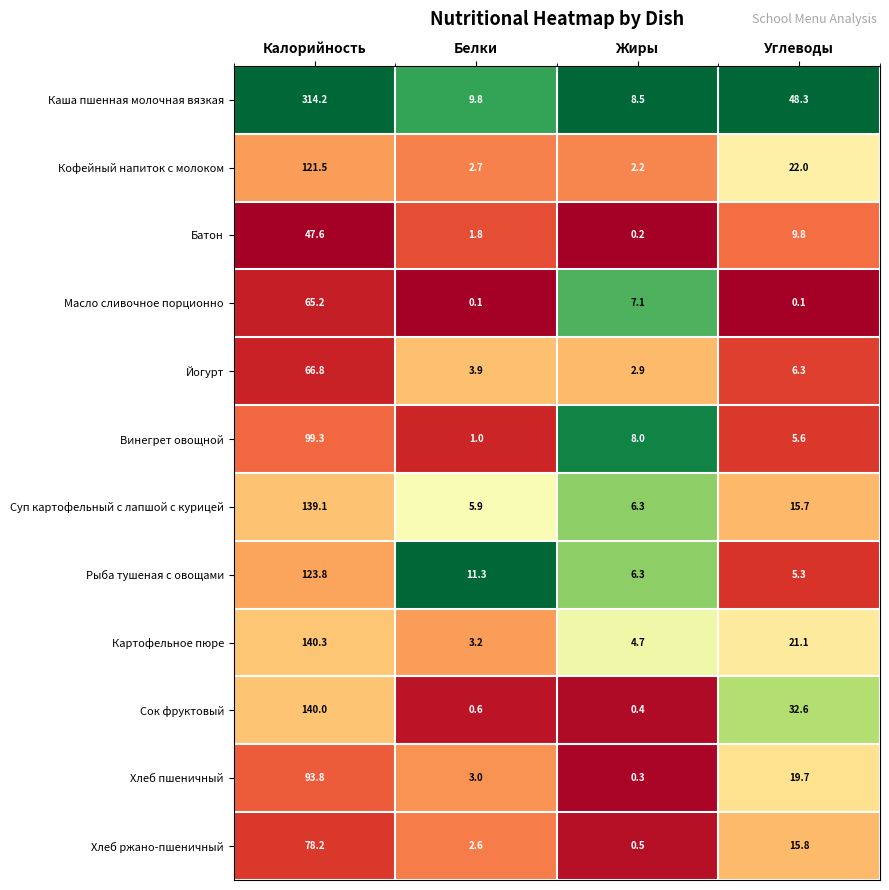

What is the difference between the maximum and second lowest values in the Винегрет овощной series?

93.7